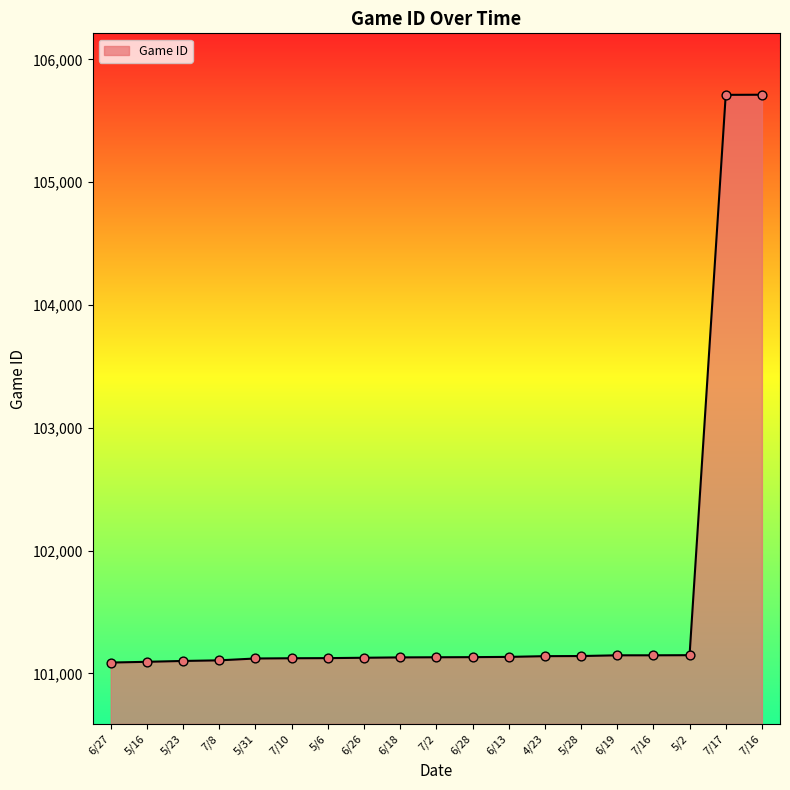

Which has a higher value, 7/17 or 5/31?

7/17